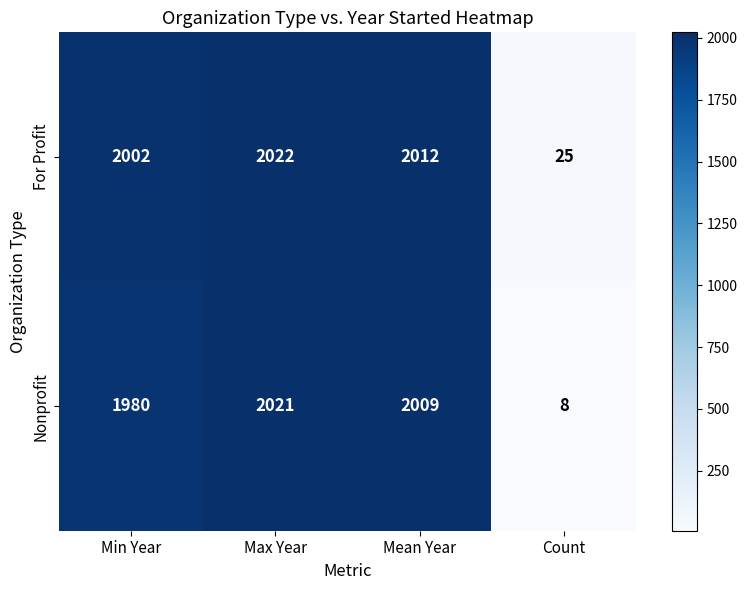

At which category is the sum across all series the highest?

Max Year